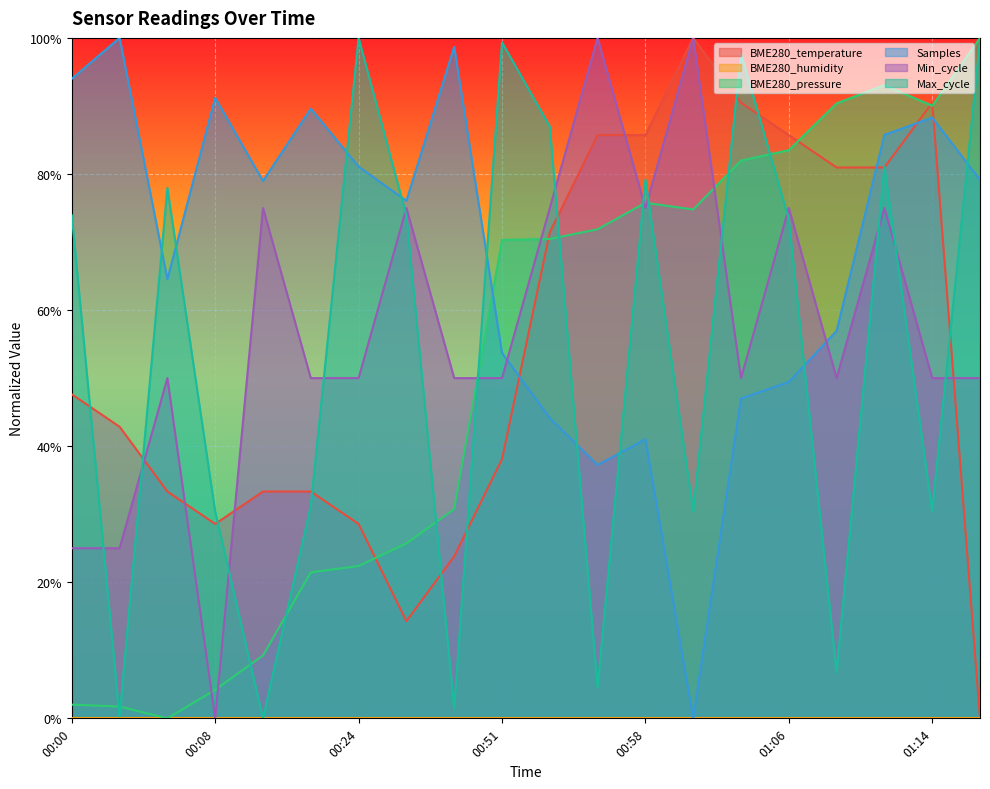

Is it true that BME280_temperature equals 0.1 at 00:27?

True